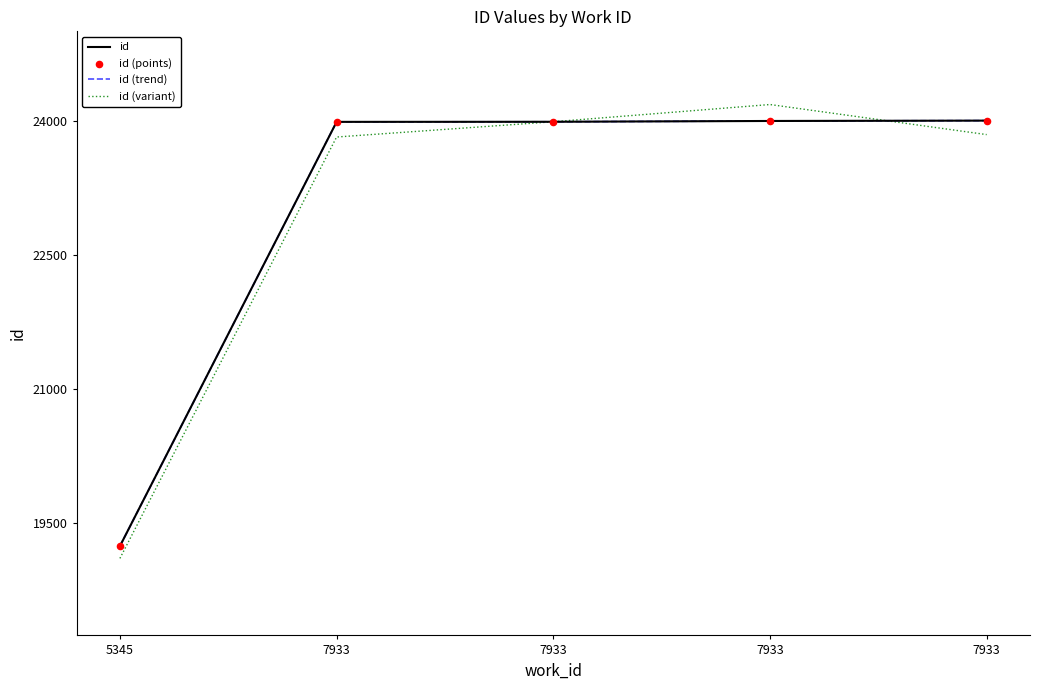

Which series has the largest total across all categories?

id